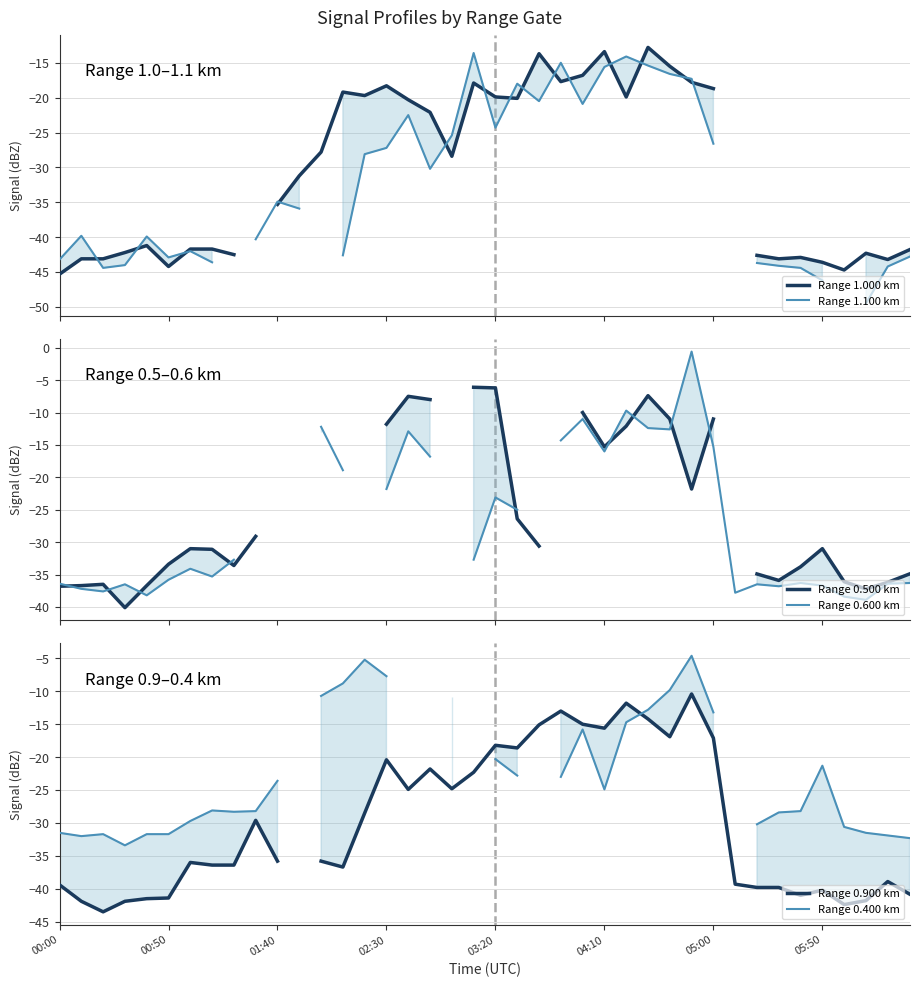

How many intersections are there between Range 1.000 km and Range 0.400 km?

3